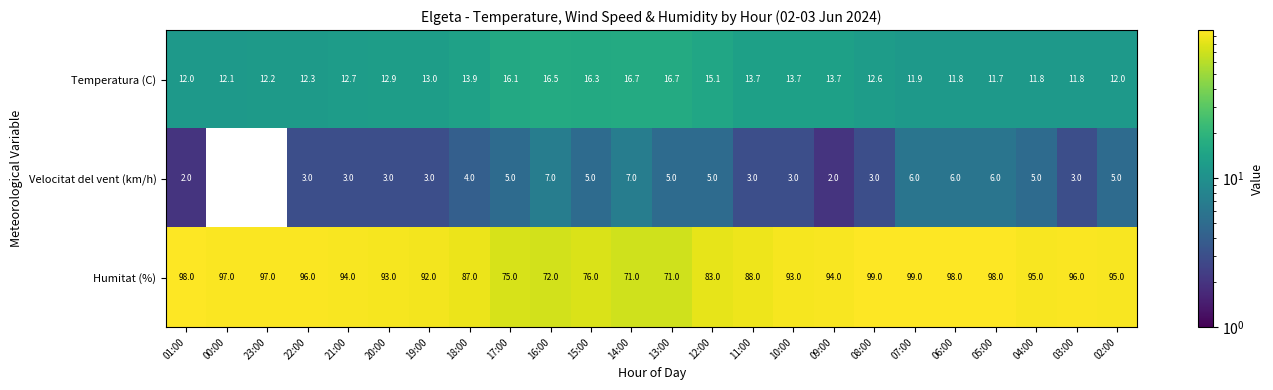

How many data points does each series have?

24